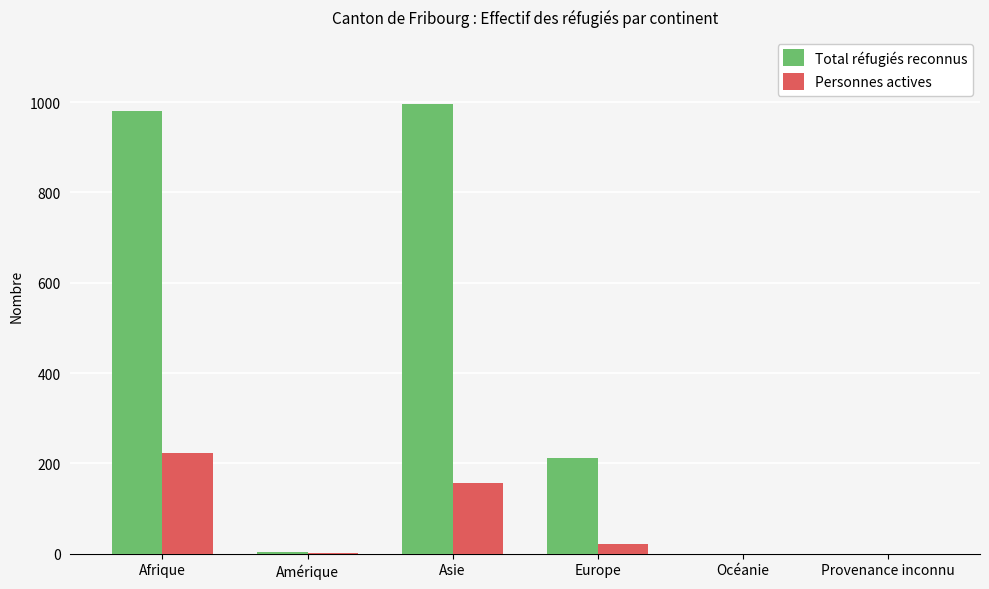

Between Amérique and Asie, which series saw the biggest shift?

Total réfugiés reconnus